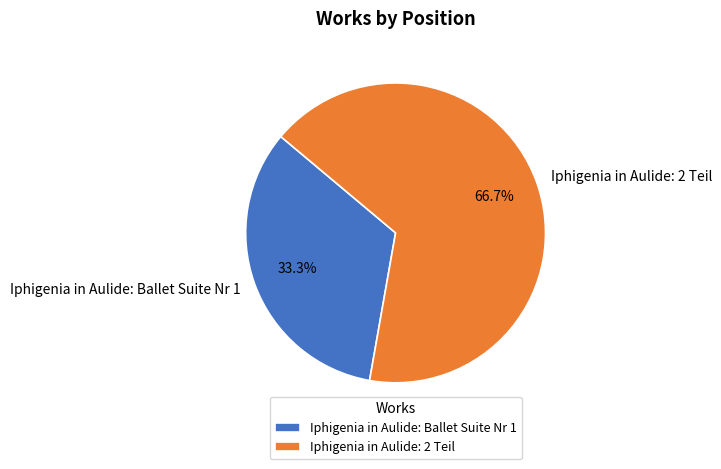

Which slice represents more than half of the pie?

Iphigenia in Aulide: 2 Teil